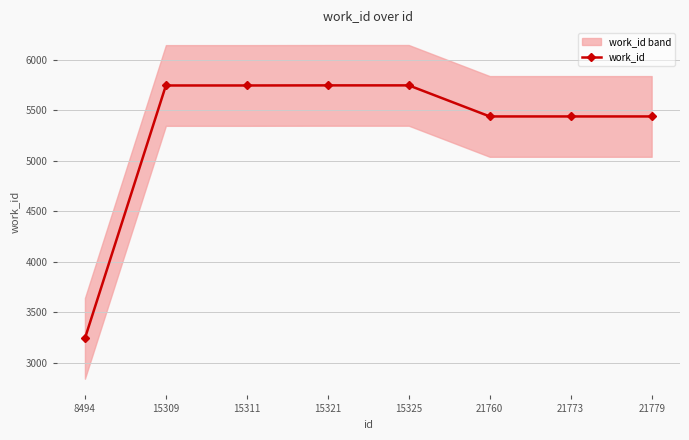

Where is the data nearest to the value 4495?

21760